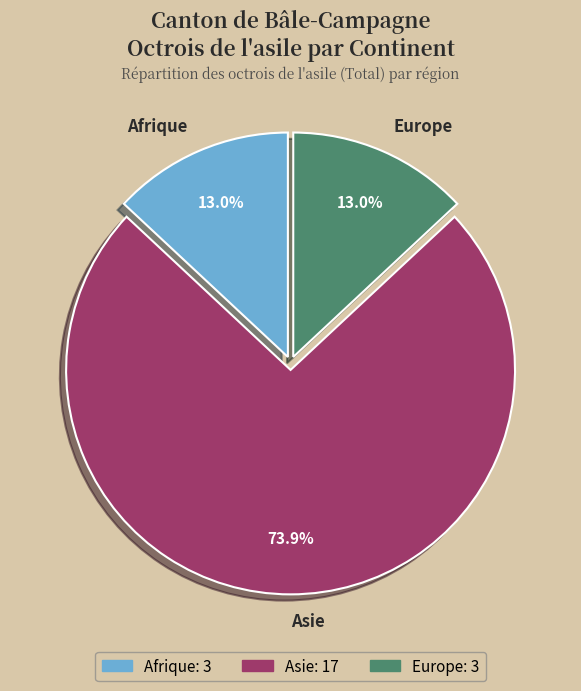

Which slice represents more than half of the pie?

Asie